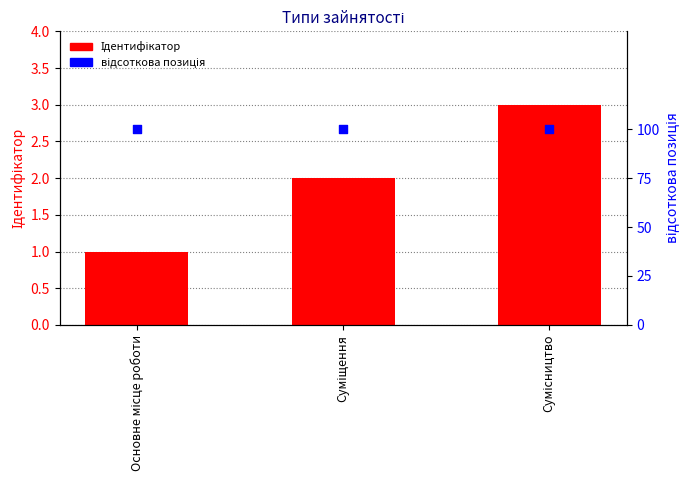

What is the total value across all series at Суміщення?

102